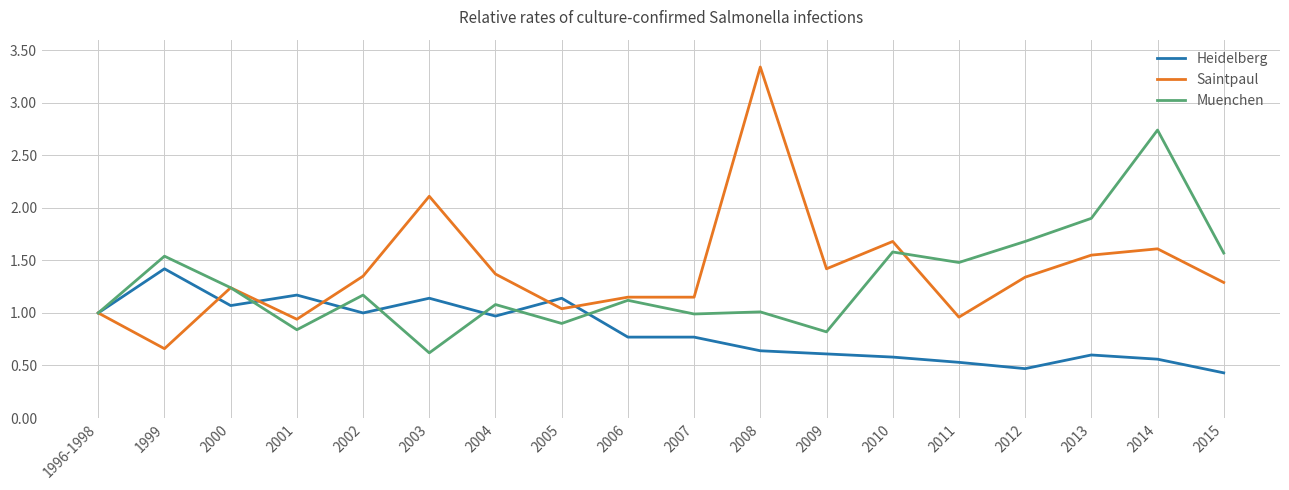

True or false: Saintpaul has a value of 1.6 at 2014.

True